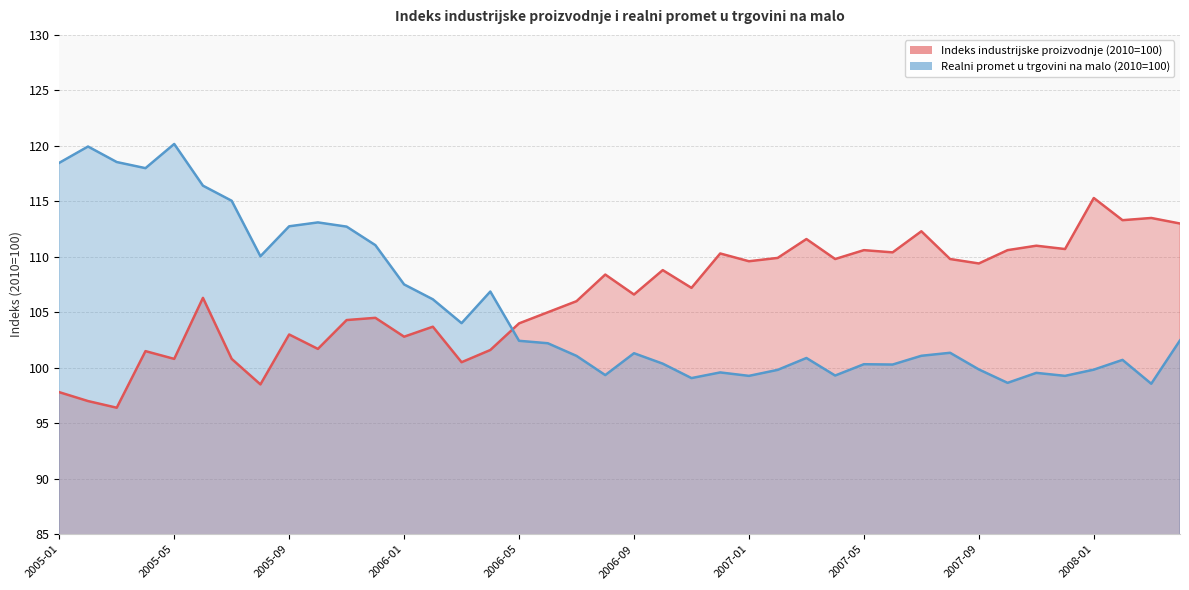

List the labels in order of Realni promet u trgovini na malo (2010=100) value, largest first.

2005-05, 2005-02, 2005-03, 2005-01, 2005-04, 2005-06, 2005-07, 2005-10, 2005-09, 2005-11, 2005-12, 2005-08, 2006-01, 2006-04, 2006-02, 2006-03, 2008-04, 2006-05, 2006-06, 2007-08, 2006-09, 2007-07, 2006-07, 2007-03, 2008-02, 2006-10, 2007-05, 2007-06, 2007-09, 2008-01, 2007-02, 2006-12, 2007-11, 2006-08, 2007-04, 2007-01, 2007-12, 2006-11, 2007-10, 2008-03